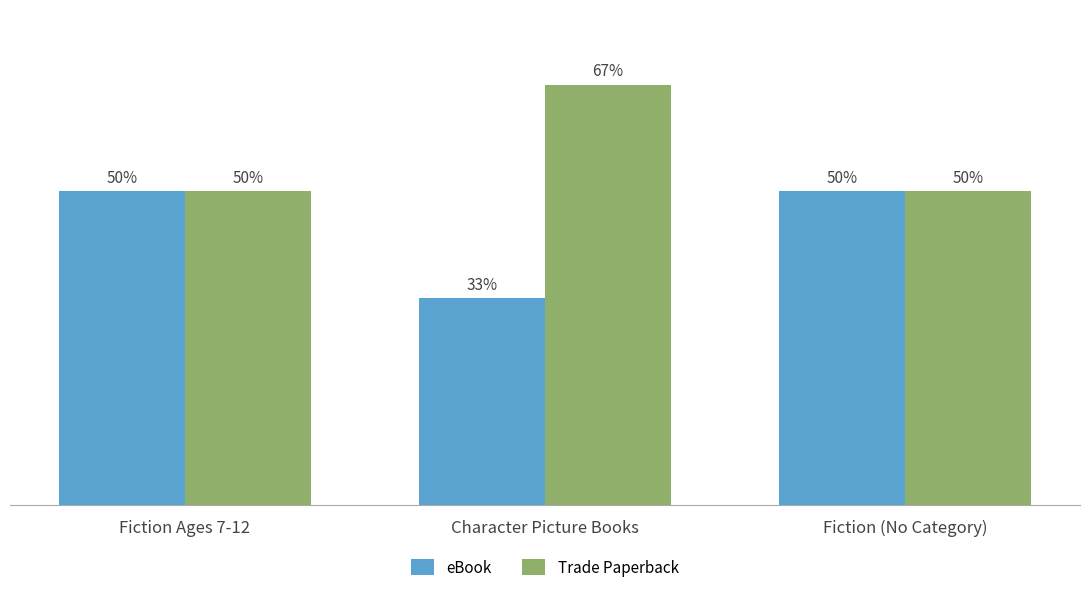

Rank the series by their average value, from highest to lowest.

Trade Paperback, eBook